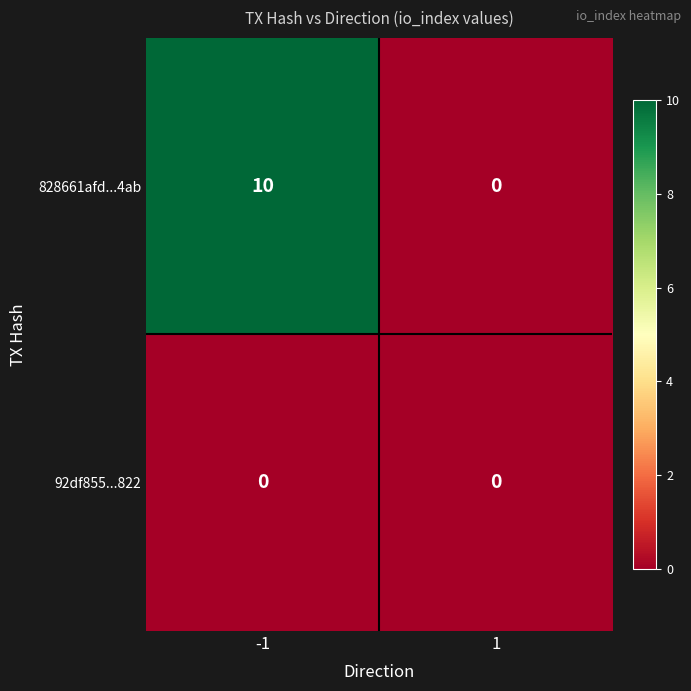

Which series has the largest total across all categories?

828661afd...4ab